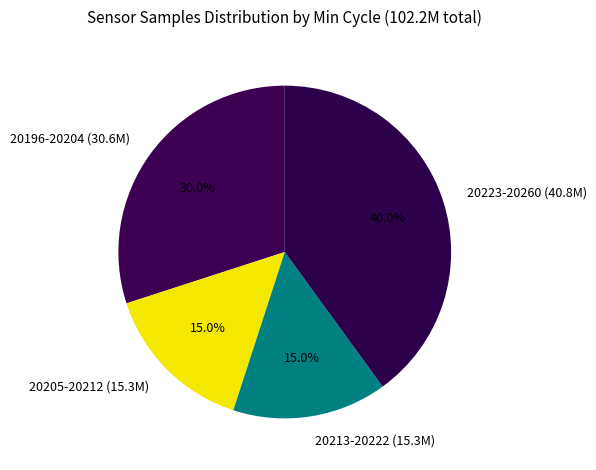

Combined, what portion of the pie is 20223-20260 and 20205-20212?

55.0%